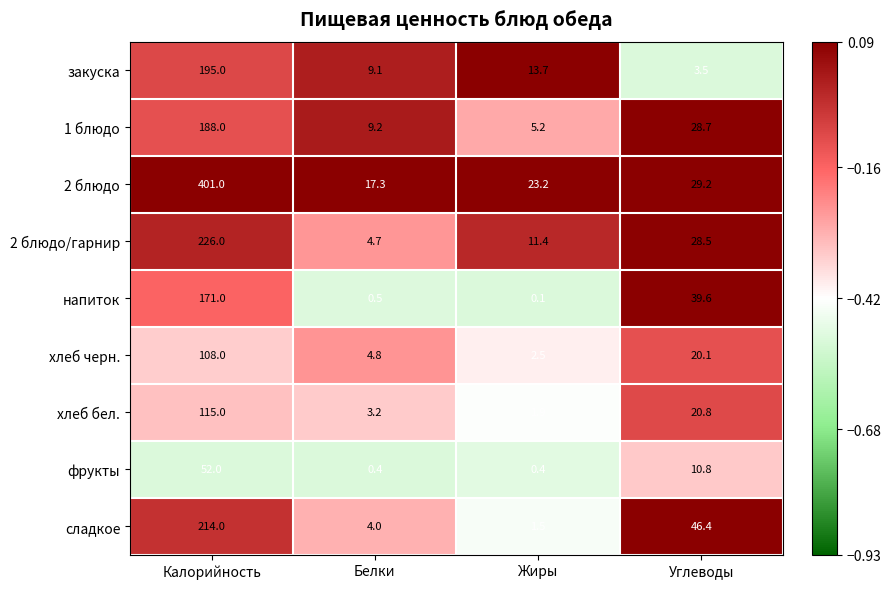

Where does the хлеб бел. series first go above 20?

Калорийность